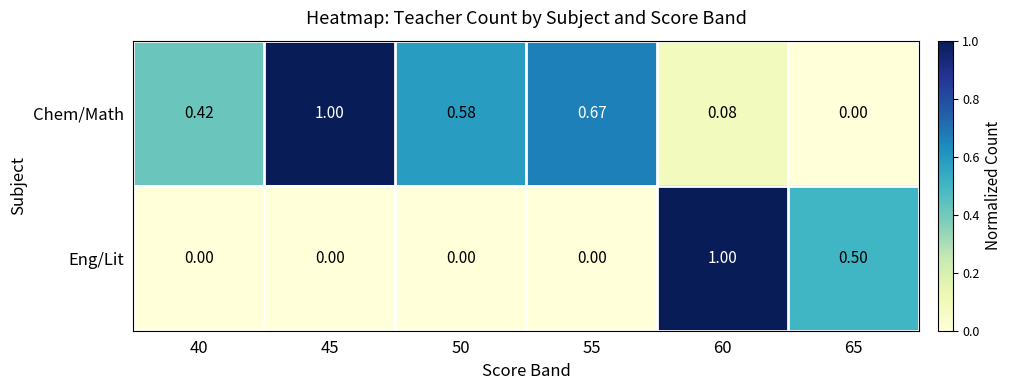

Rank the series at 50 from lowest to highest value.

Eng/Lit, Chem/Math